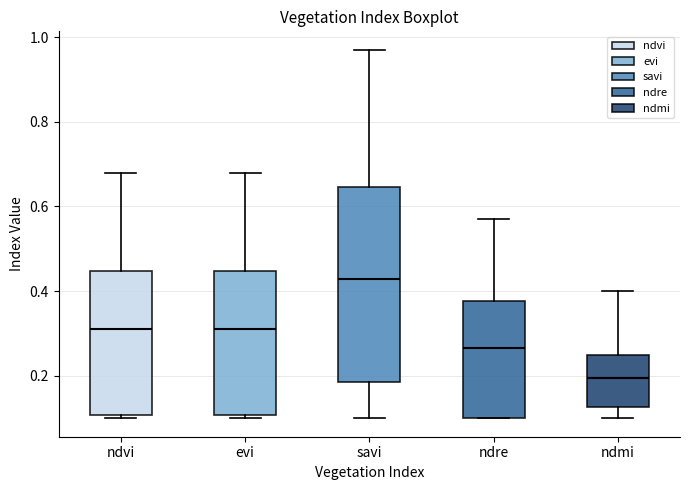

Which box has the lowest median line?

ndmi